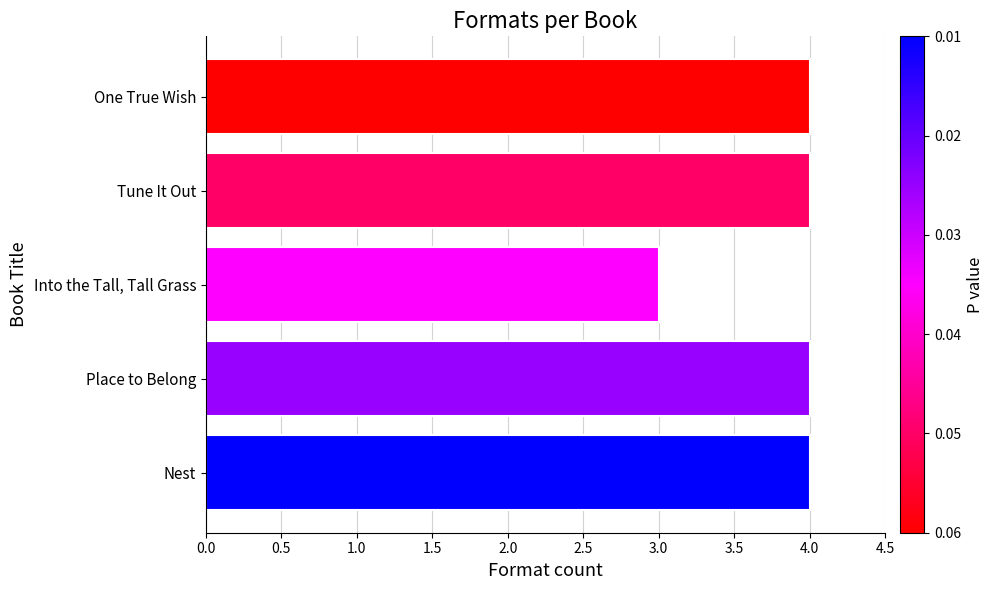

Are the bars horizontal?

Yes